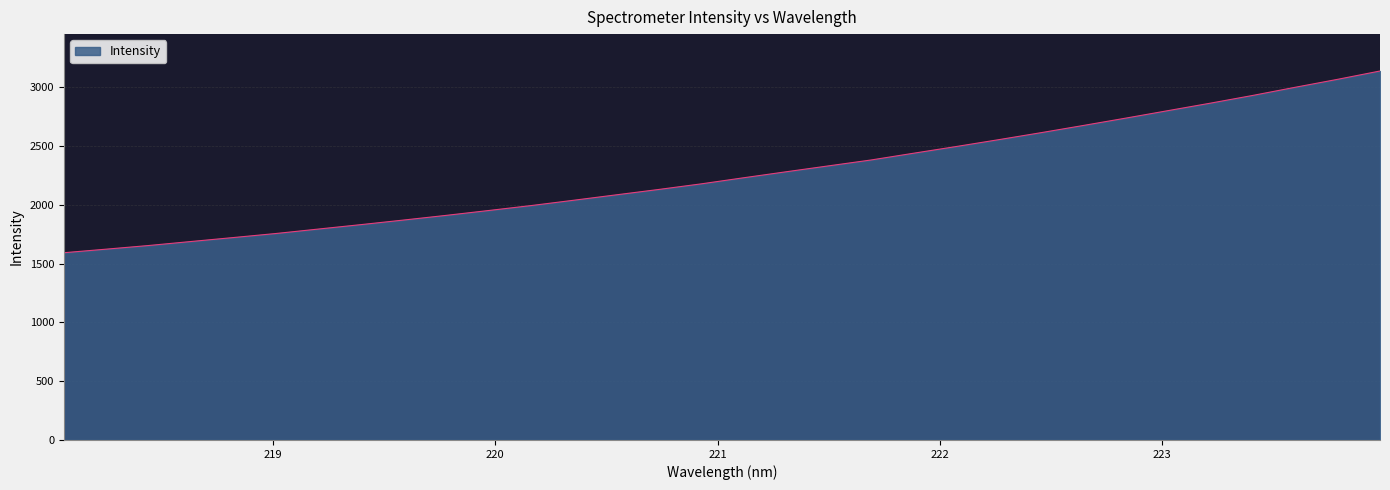

How many values exceed 2229?

16